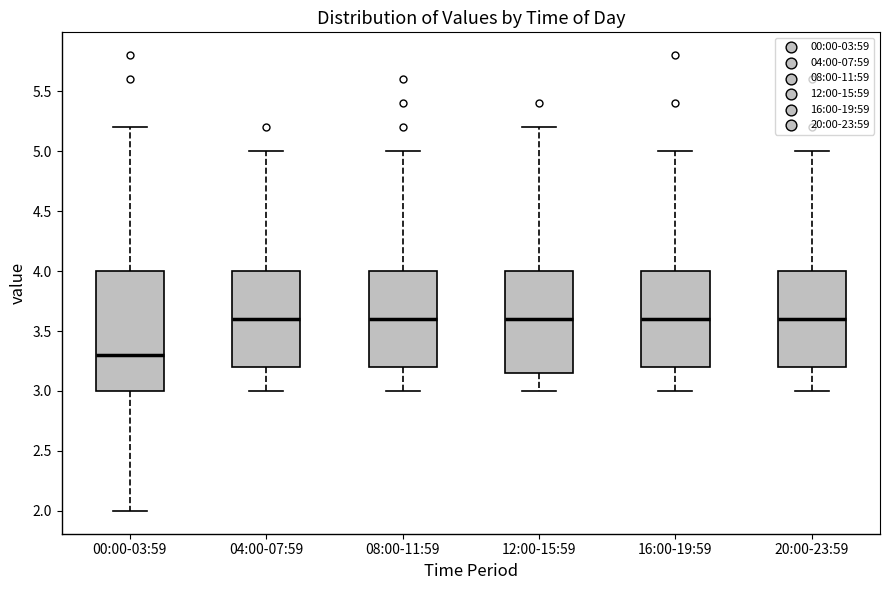

Reading left to right, read every box against the y-axis: the position of its median line, the range the box covers, and the ends of its whiskers. The values are not printed on the chart, so give them approximately, as read against the axis.

00:00-03:59: median 3.30, box 3.00 to 4.00, whiskers 2.00 to 5.20
04:00-07:59: median 3.60, box 3.20 to 4.00, whiskers 3.00 to 5.00
08:00-11:59: median 3.60, box 3.20 to 4.00, whiskers 3.00 to 5.00
12:00-15:59: median 3.60, box 3.15 to 4.00, whiskers 3.00 to 5.20
16:00-19:59: median 3.60, box 3.20 to 4.00, whiskers 3.00 to 5.00
20:00-23:59: median 3.60, box 3.20 to 4.00, whiskers 3.00 to 5.00